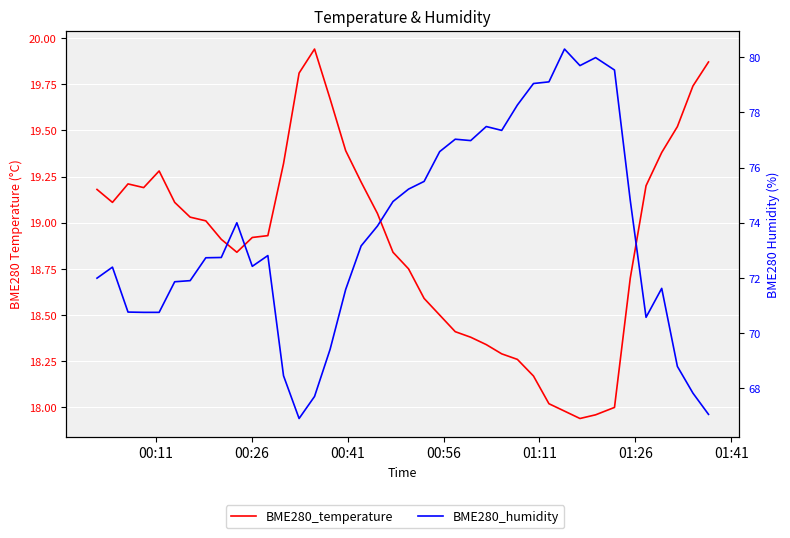

What are all the series names shown in the legend?

BME280_temperature, BME280_humidity